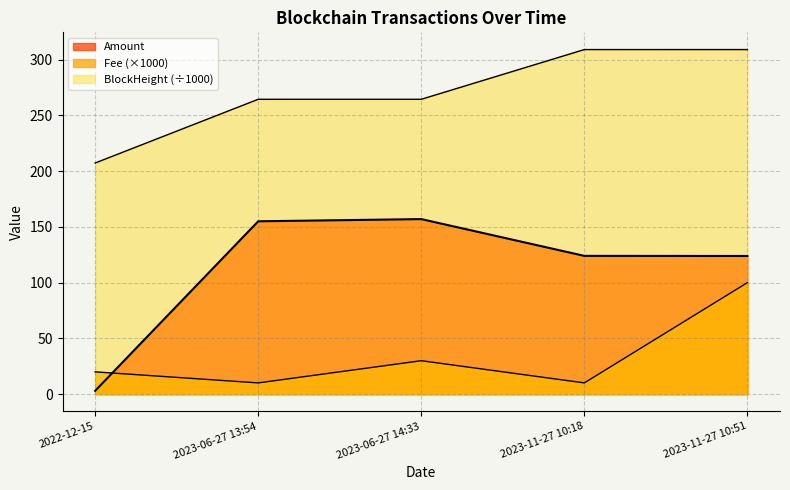

How many lines are shown in the chart?

3